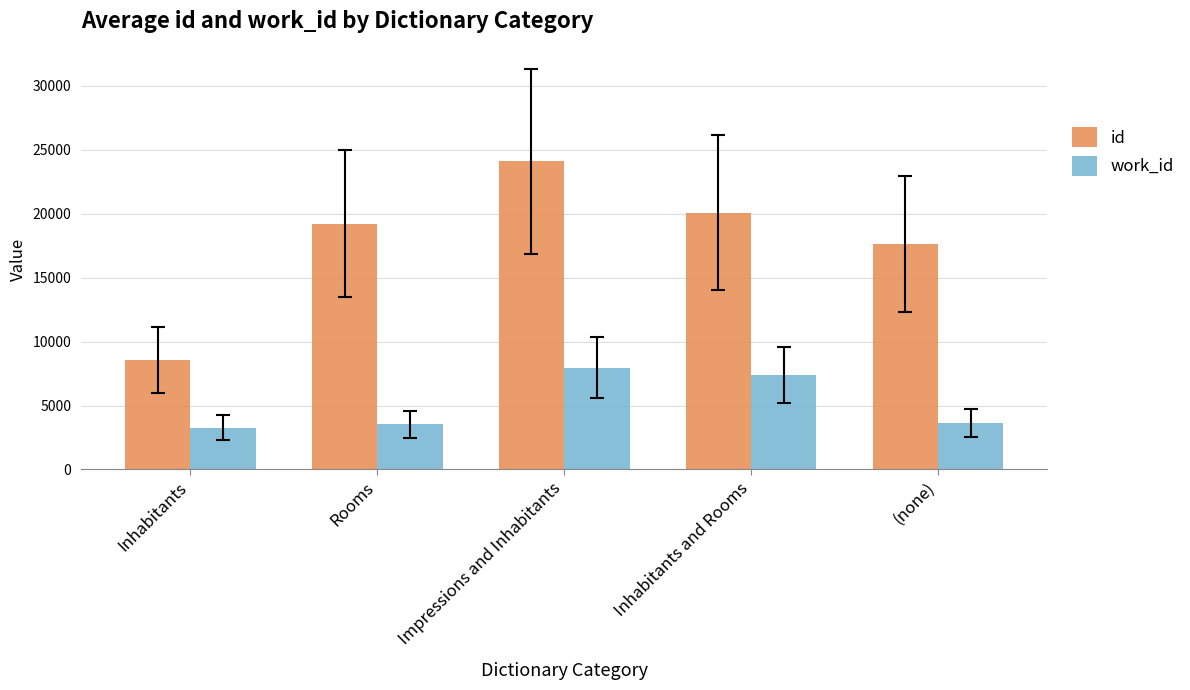

How many distinct data groups are displayed?

2